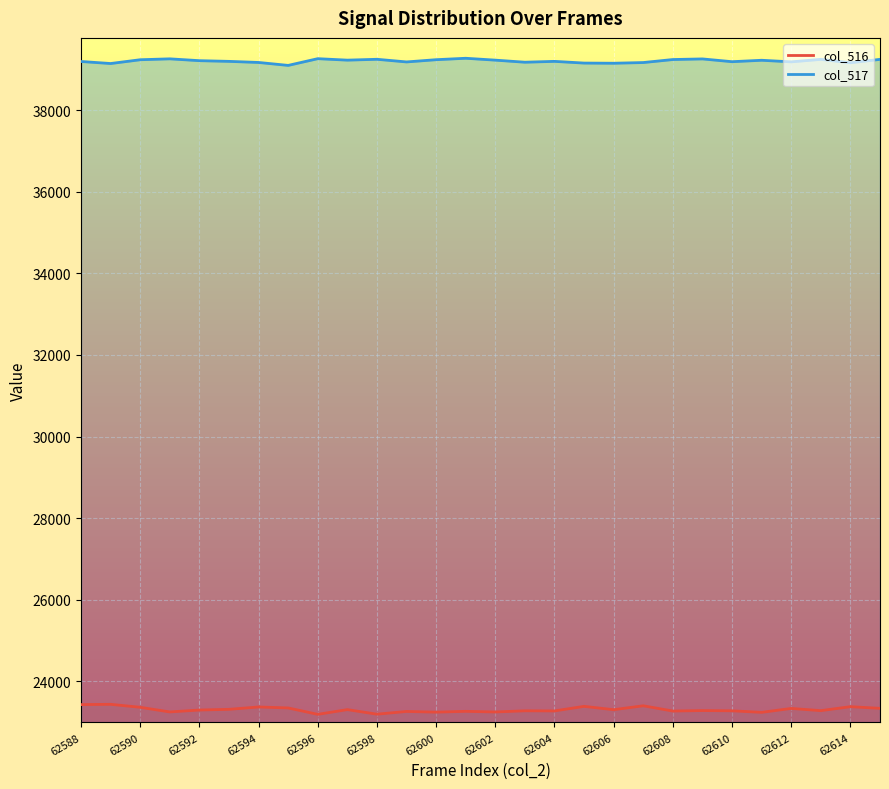

True or false: col_516 and col_517 intersect in this chart.

False